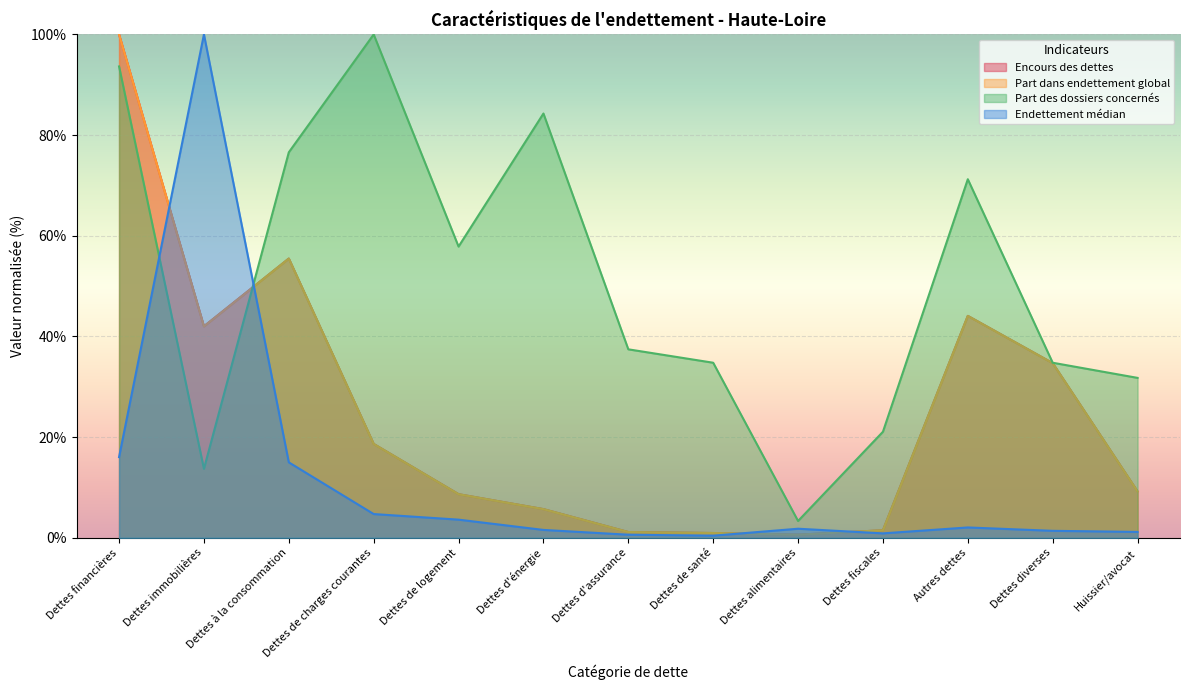

The value of Encours des dettes at Dettes financières is 100.0. True or false?

True